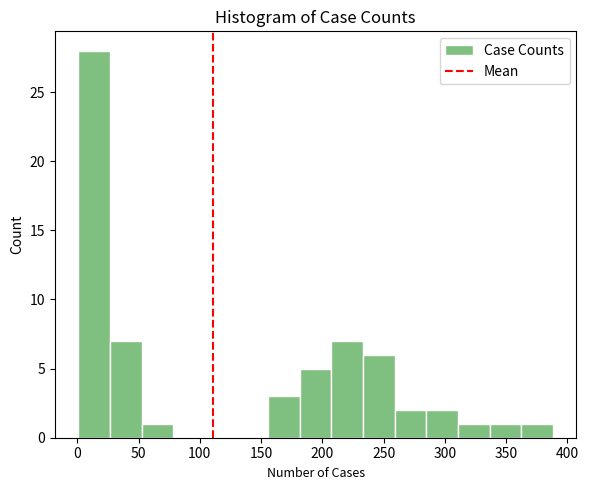

Reading left to right, transcribe this chart: for each bar, give the range it covers on the x-axis and its height. Neither the bar edges nor the heights are printed on the chart, so give them approximately, as read against the axes.

0 to 25: 28
25 to 55: 7
55 to 80: 1
80 to 105: 0
105 to 130: 0
130 to 155: 0
155 to 180: 3
180 to 205: 5
205 to 235: 7
235 to 260: 6
260 to 285: 2
285 to 310: 2
310 to 335: 1
335 to 360: 1
360 to 390: 1